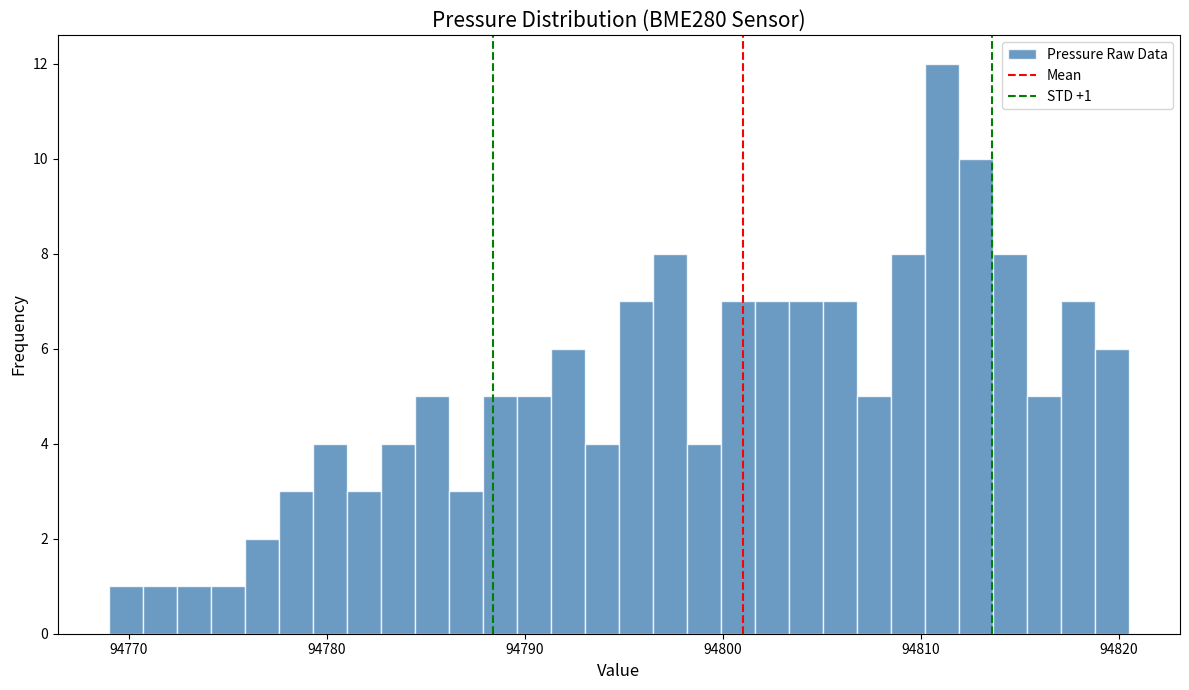

Read against the x-axis, roughly where is the centre of the tallest bar?

94811